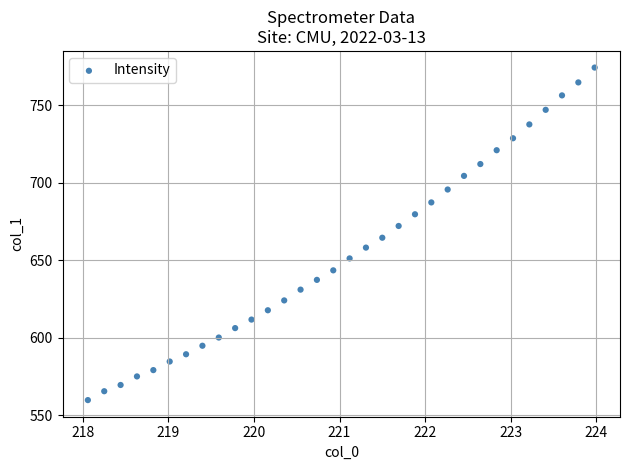

What is the range of X values (max minus min)?

5.9